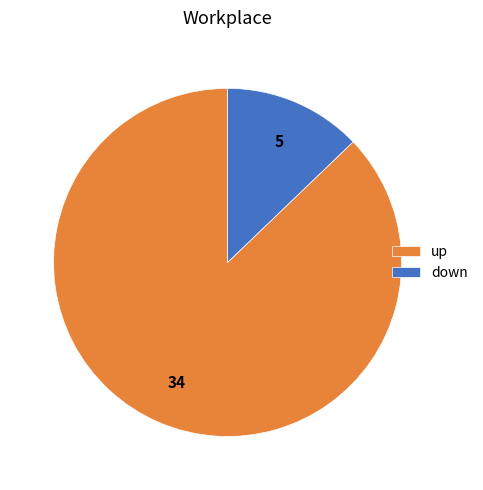

What is the largest slice in the pie chart?

up